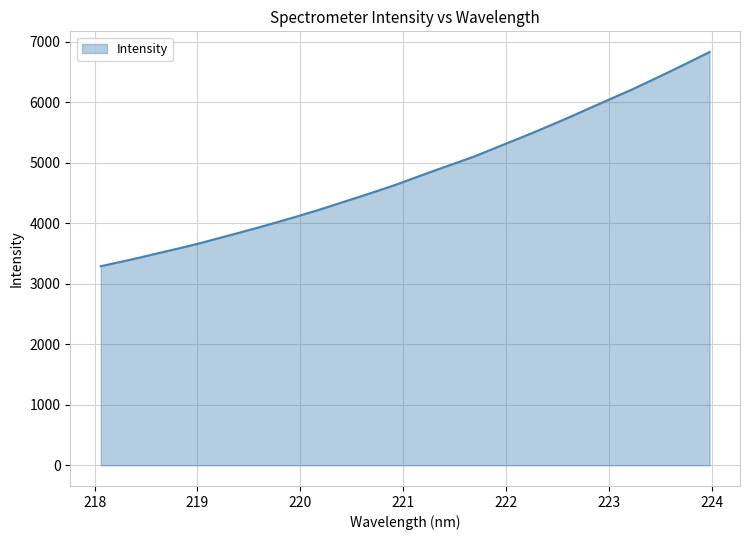

What is the difference between the maximum and minimum values?

3540.7